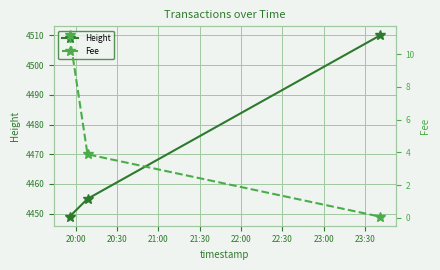

What is the maximum value for Height?

4510